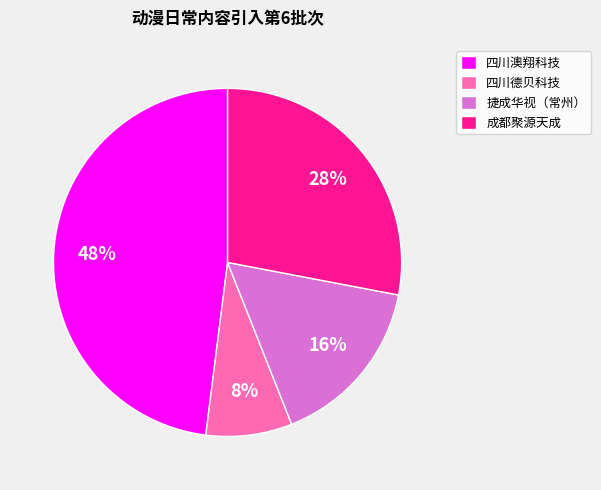

Is there a majority slice in this chart?

No